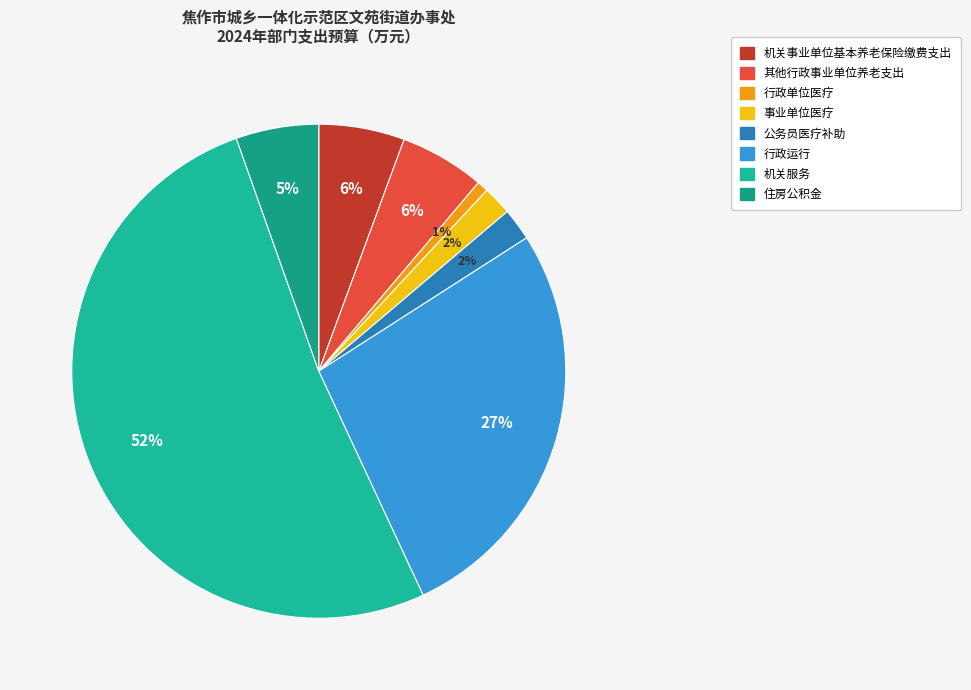

What portion of the pie excludes 住房公积金?

94.6%